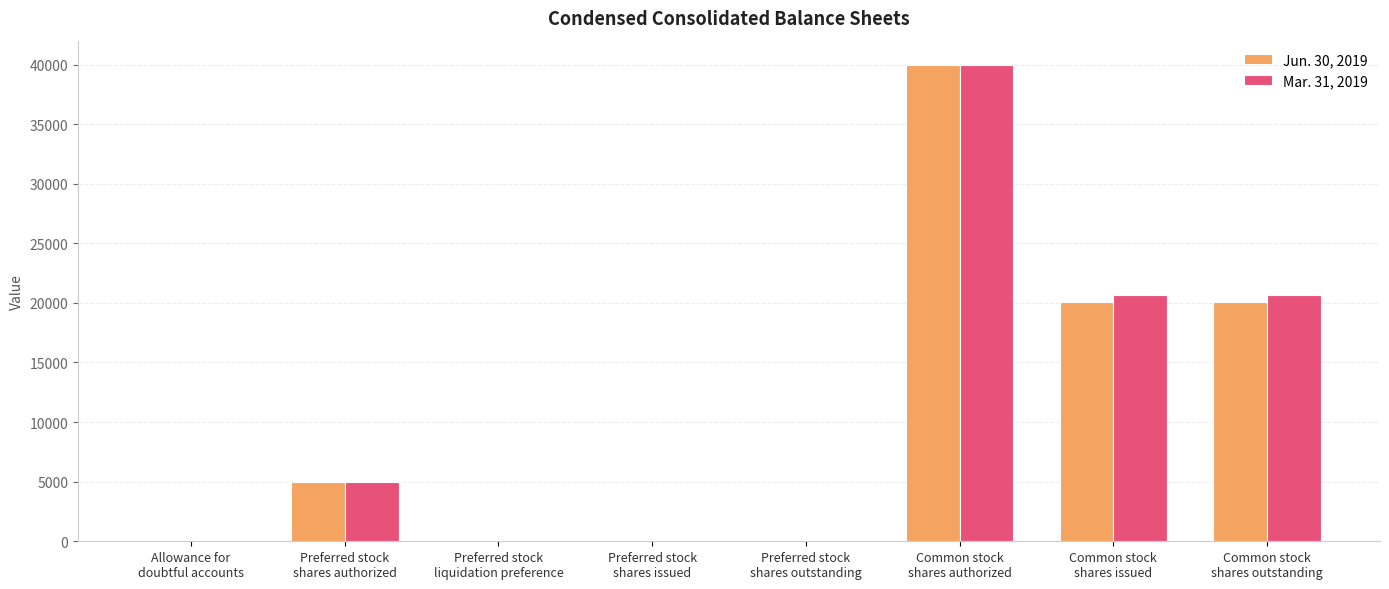

What is the maximum value shown in the chart?

40000